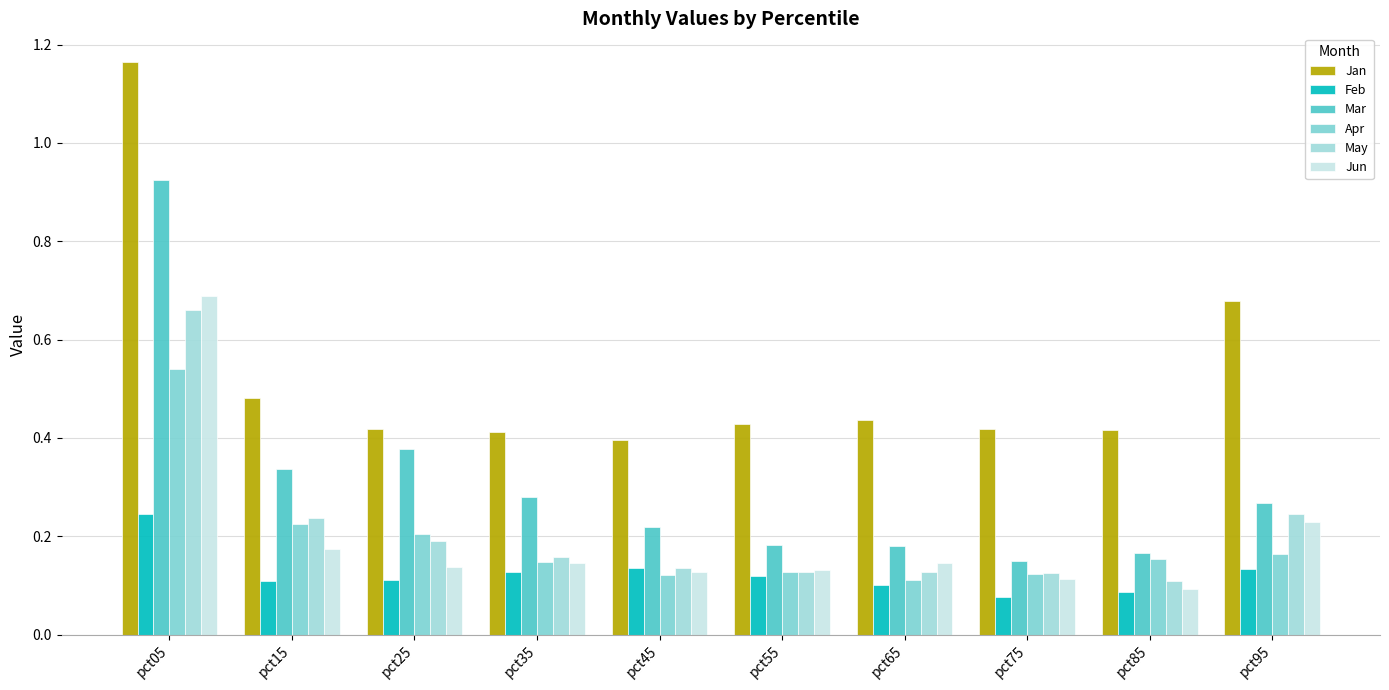

Rank the series at pct15 from lowest to highest value.

Feb, Jun, Apr, May, Mar, Jan